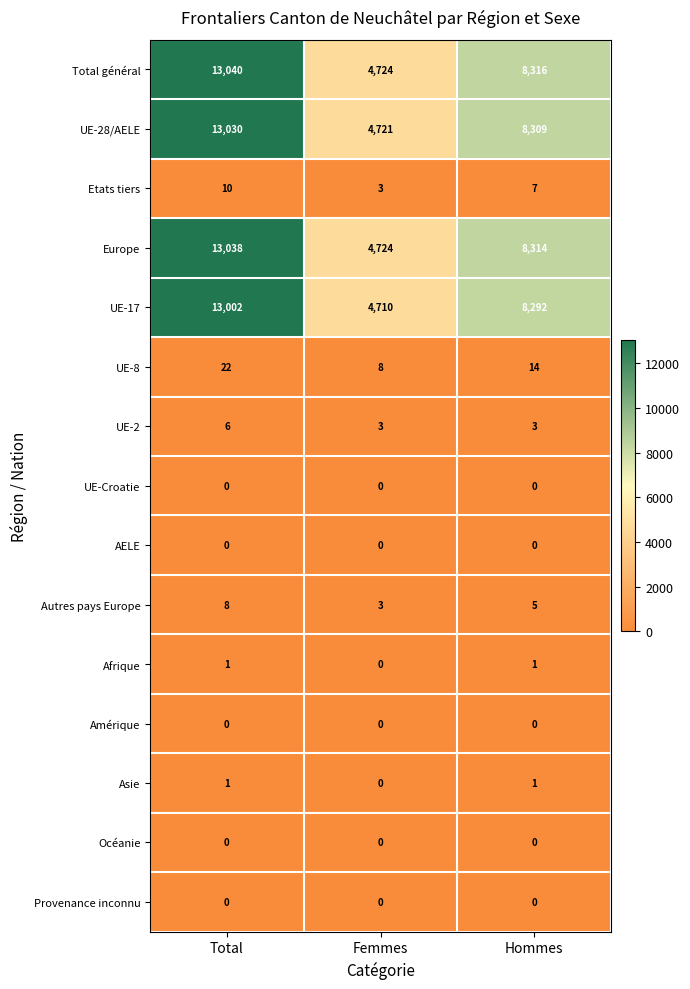

What is the spread (max minus min) of values at Femmes?

4724